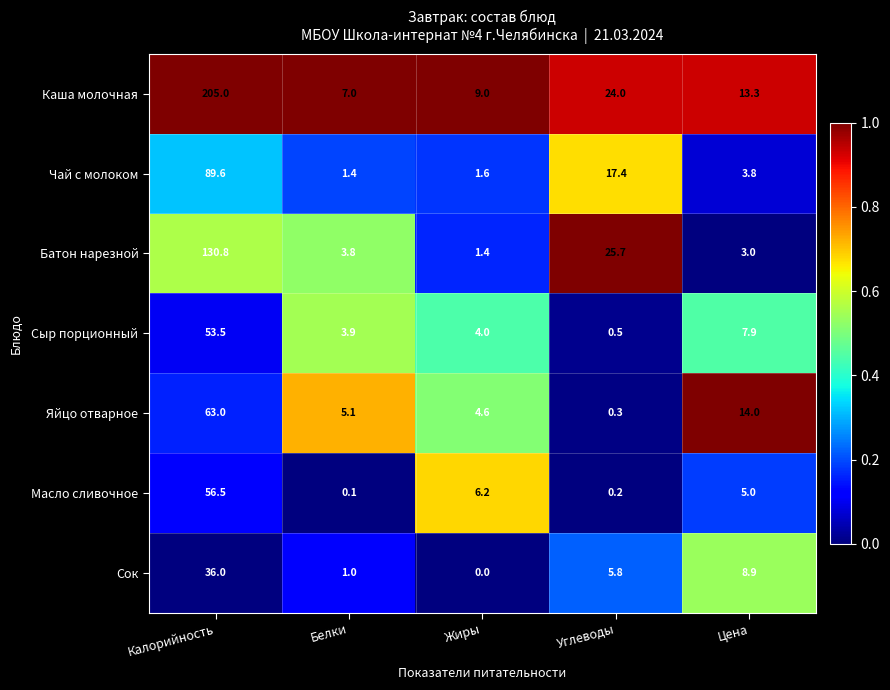

At how many categories does at least one series exceed 0?

5